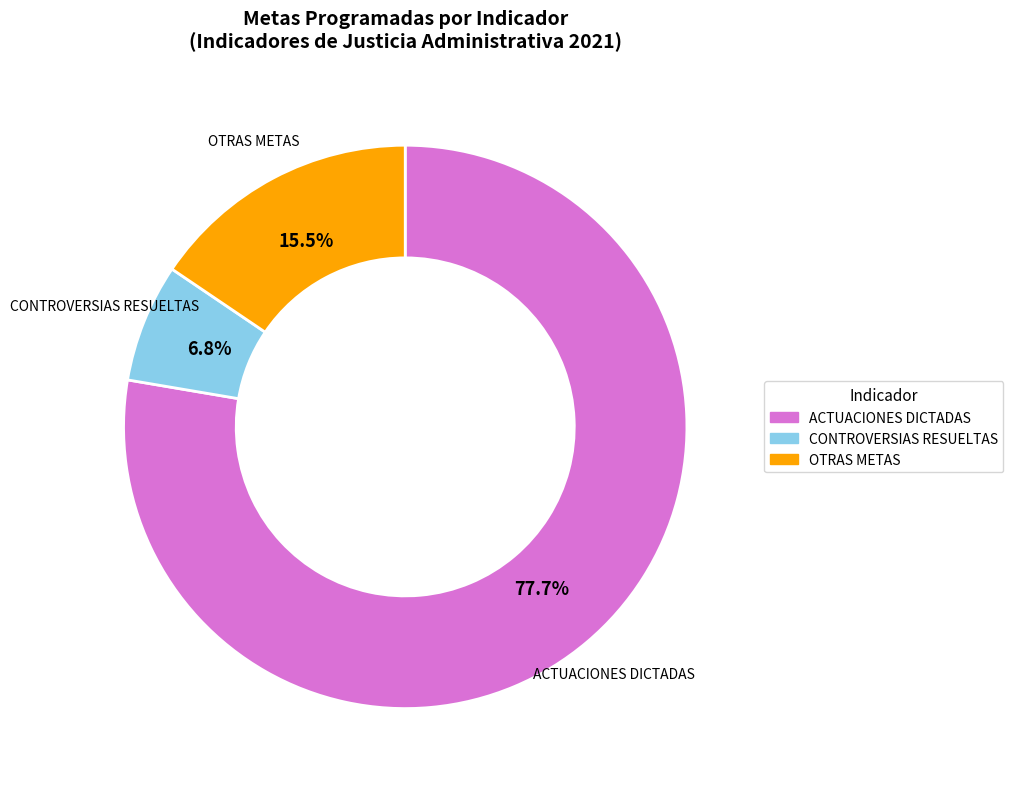

Is there a majority slice in this chart?

Yes